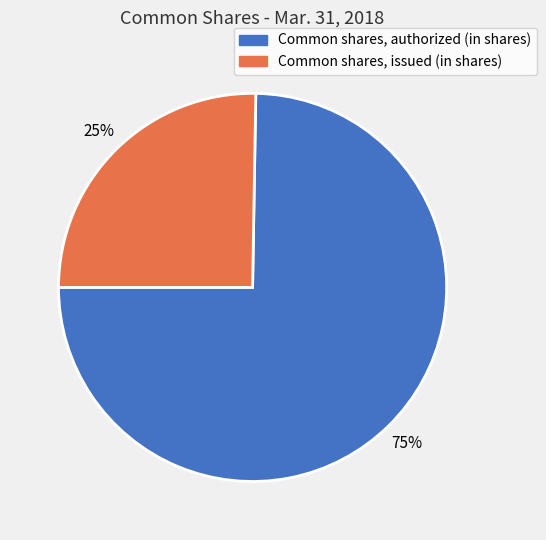

To the nearest percent, what portion does Common shares, authorized (in shares) represent?

75%